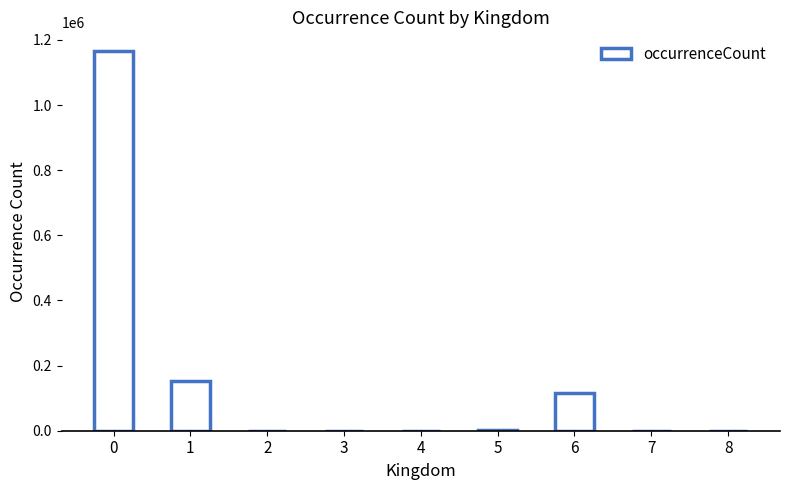

Are the bars horizontal?

No